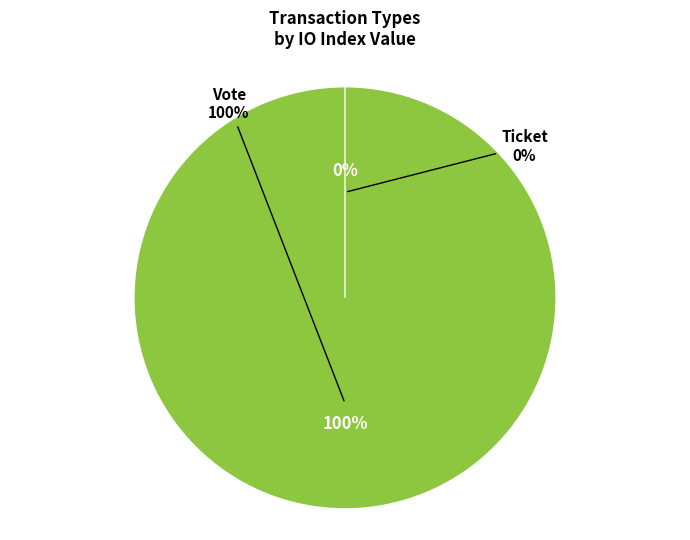

Which slice represents more than half of the pie?

Vote